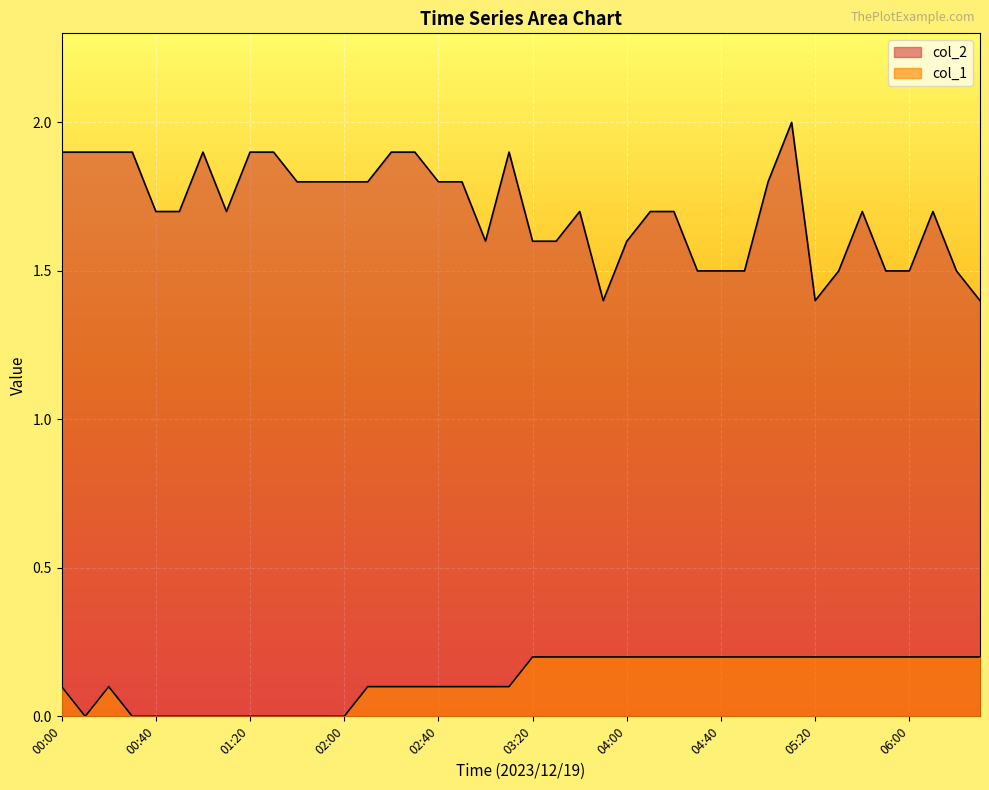

Which series changed the most between 03:20 and 05:20?

col_2